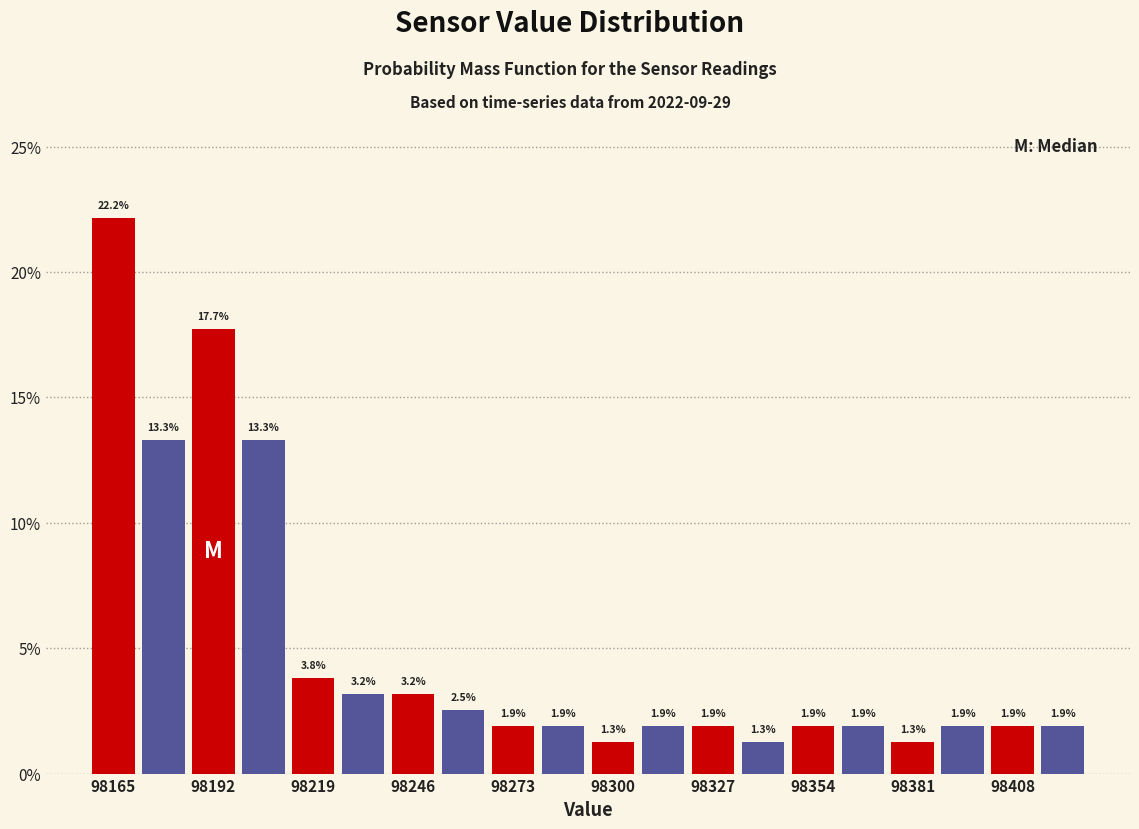

Around what value on the x-axis is the tallest bar? Give the approximate position of its centre, as read against the axis.

98165